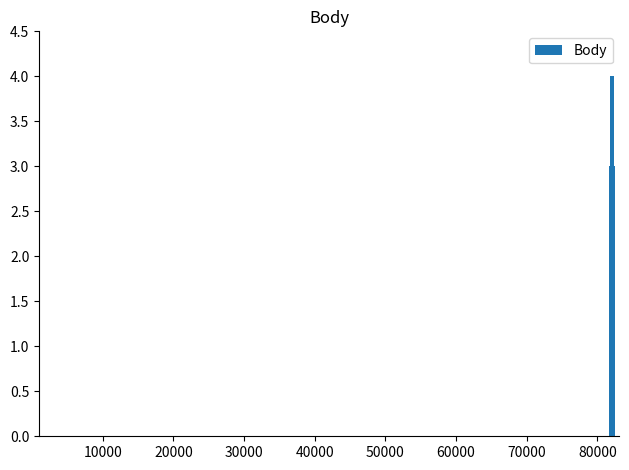

How many distinct data groups are displayed?

1